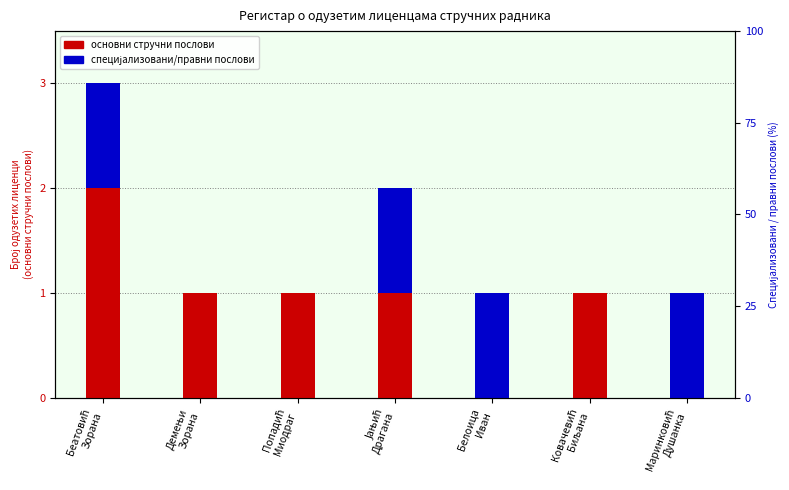

List the series in order of their peak value, lowest first.

специјализовани/правни послови, основни стручни послови